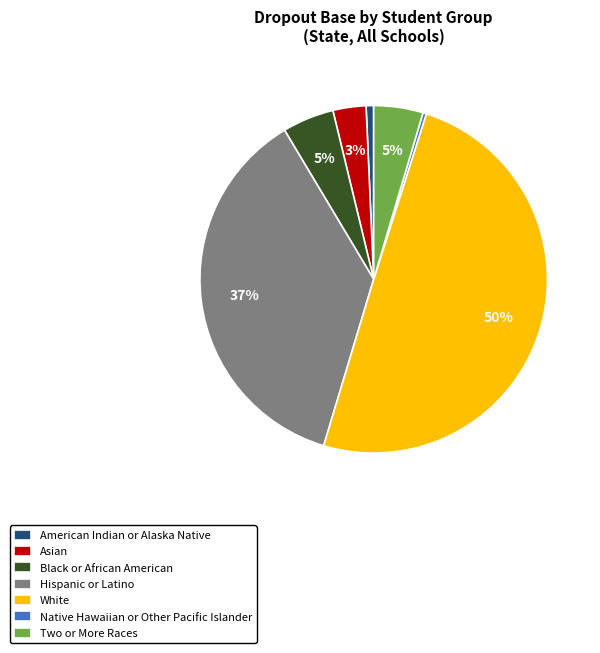

What percentage is the White slice, to the nearest percent?

50%